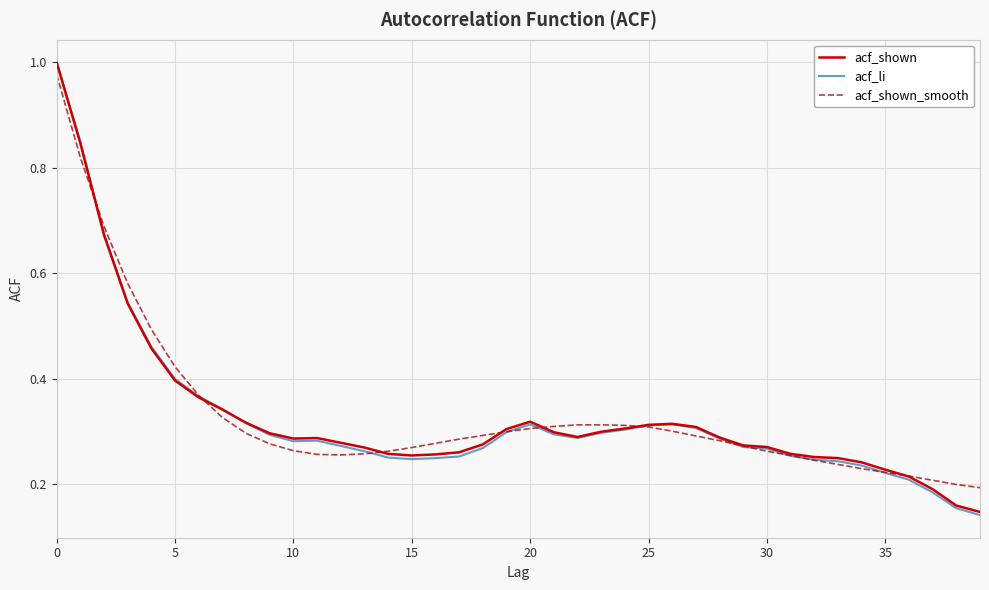

Which series has the largest range (max minus min)?

acf_li